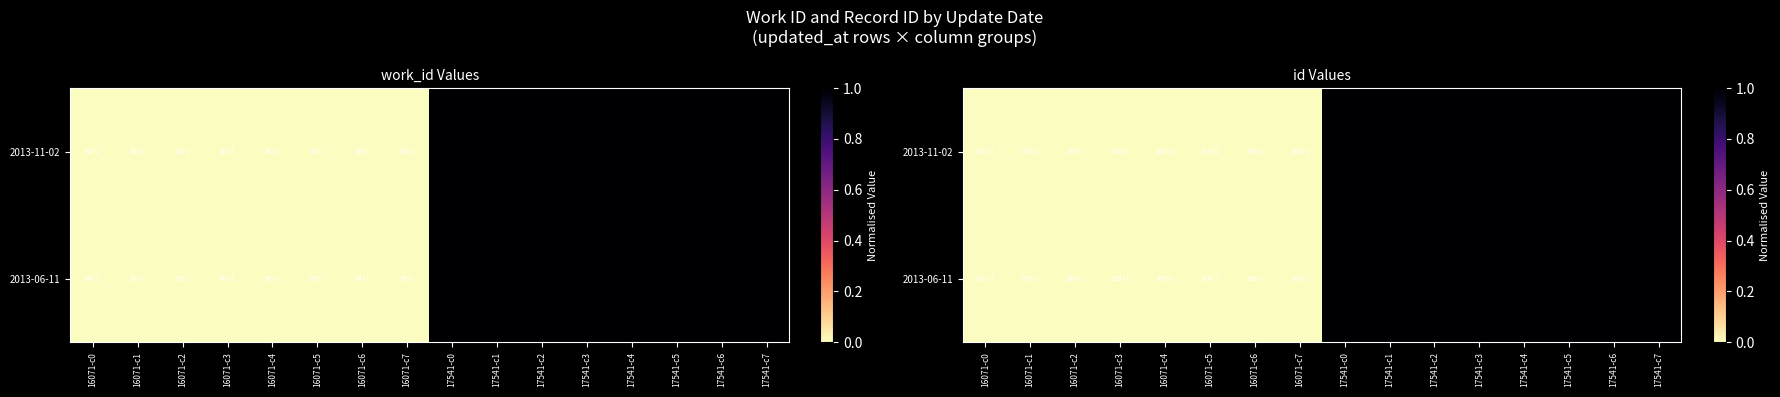

Count the number of data series in this chart.

2